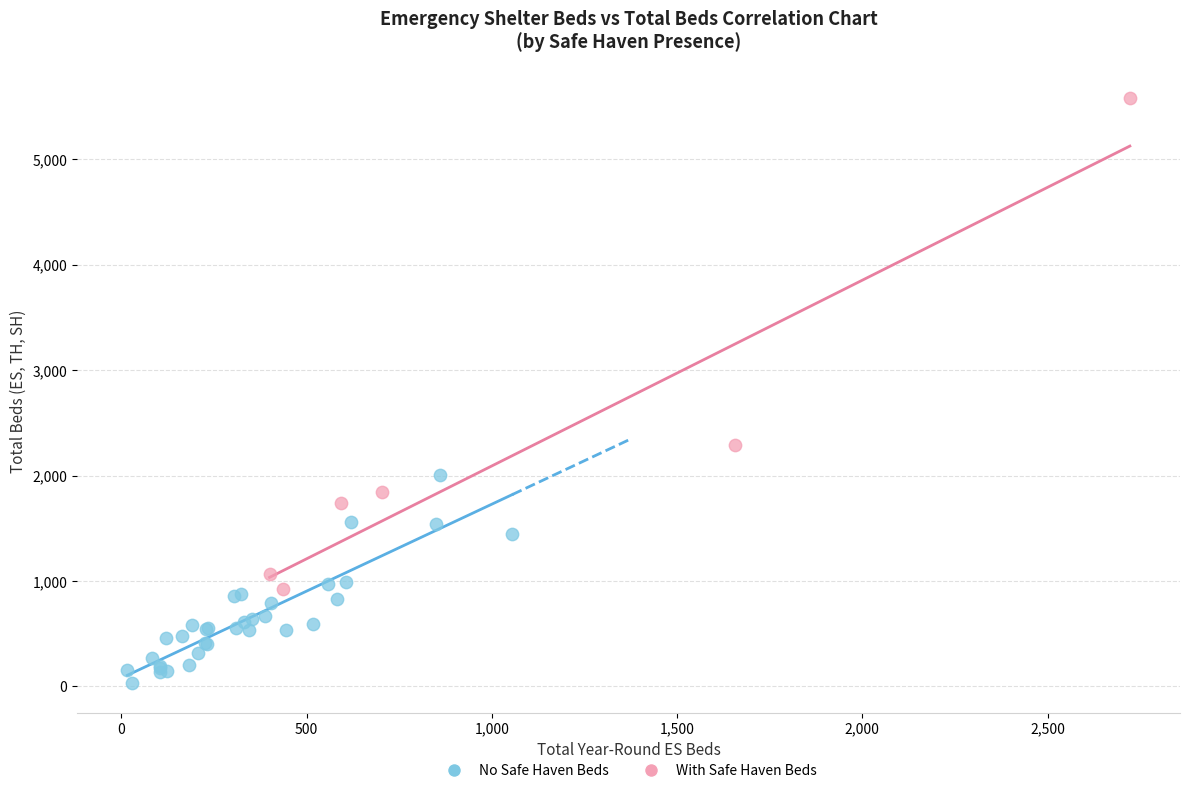

Which series reaches the minimum Y coordinate?

No Safe Haven Beds